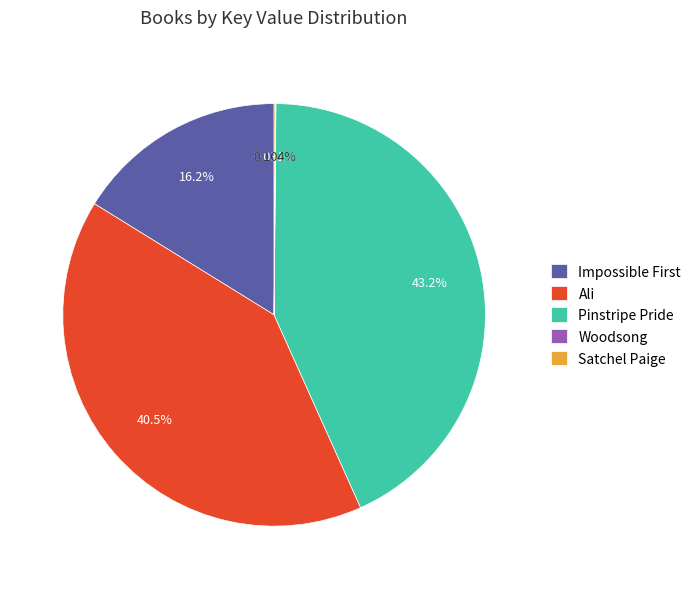

What is the largest slice in the pie chart?

Pinstripe Pride